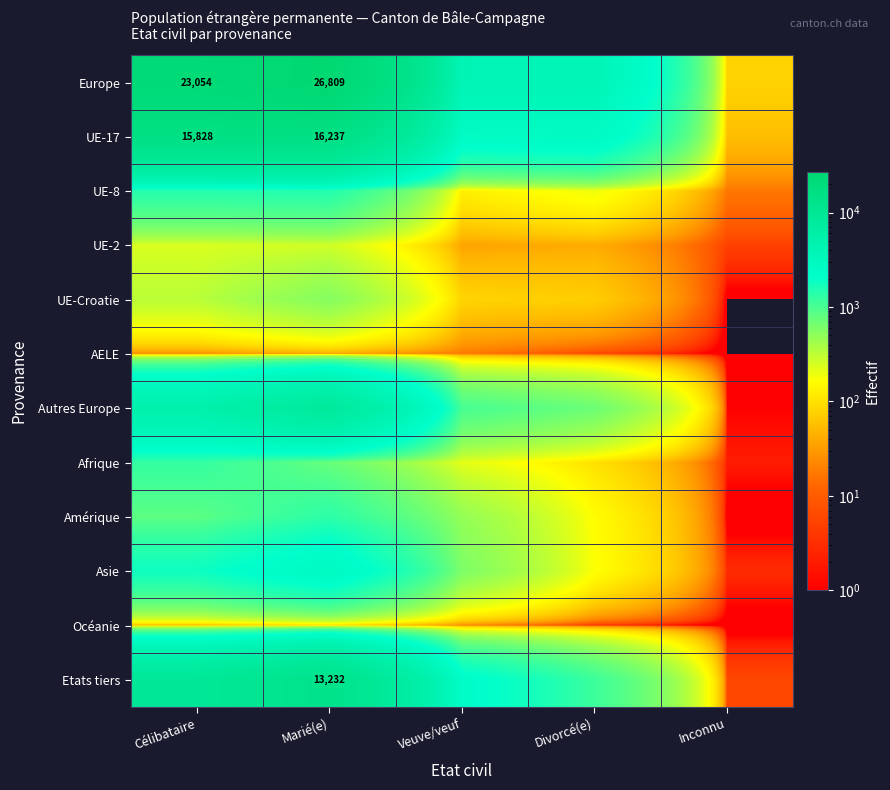

Is it true that Etats tiers equals 19958 at Marié(e)?

False